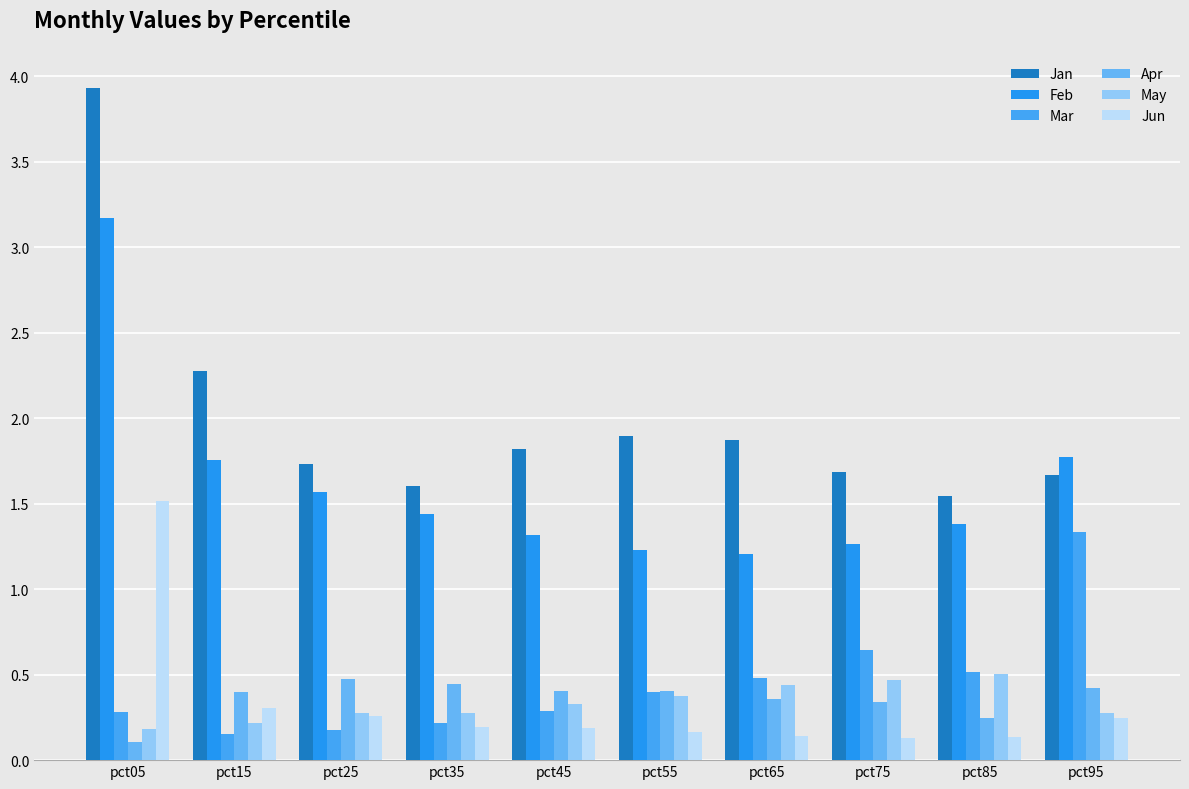

Reading left to right, what are all the values shown in this chart?

Jan: 3.9	2.3	1.7	1.6	1.8	1.9	1.9	1.7	1.5	1.7
Feb: 3.2	1.8	1.6	1.4	1.3	1.2	1.2	1.3	1.4	1.8
Mar: 0.3	0.2	0.2	0.2	0.3	0.4	0.5	0.6	0.5	1.3
Apr: 0.1	0.4	0.5	0.4	0.4	0.4	0.4	0.3	0.2	0.4
May: 0.2	0.2	0.3	0.3	0.3	0.4	0.4	0.5	0.5	0.3
Jun: 1.5	0.3	0.3	0.2	0.2	0.2	0.1	0.1	0.1	0.2